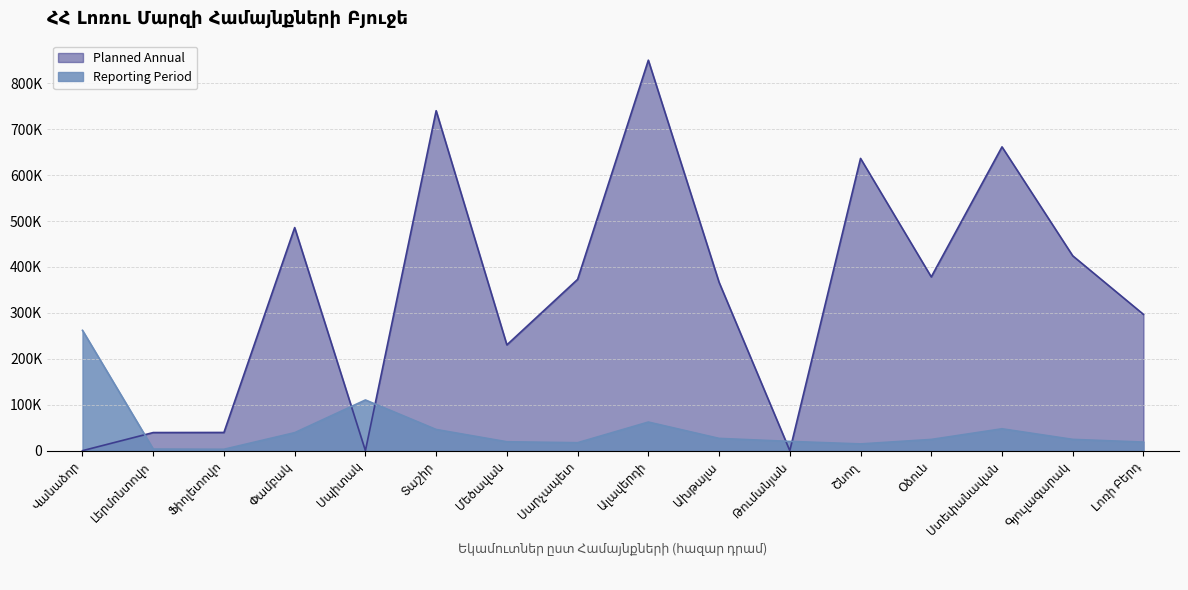

What is the lowest value of the Reporting Period series?

3028.9